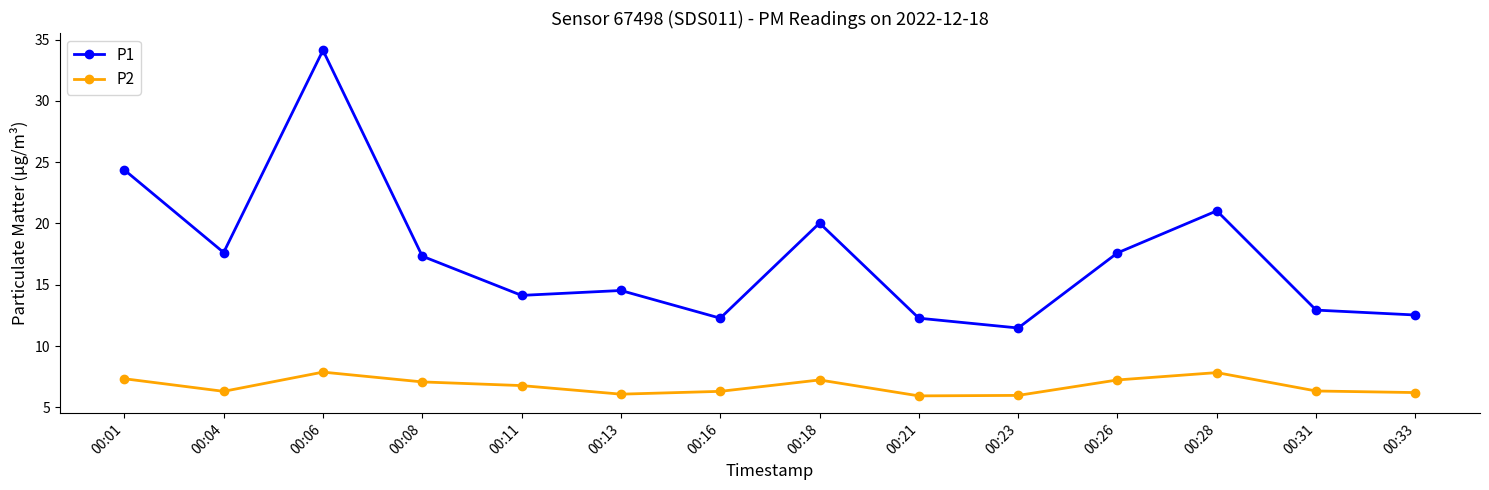

Which series changed the most between 00:06 and 00:18?

P1